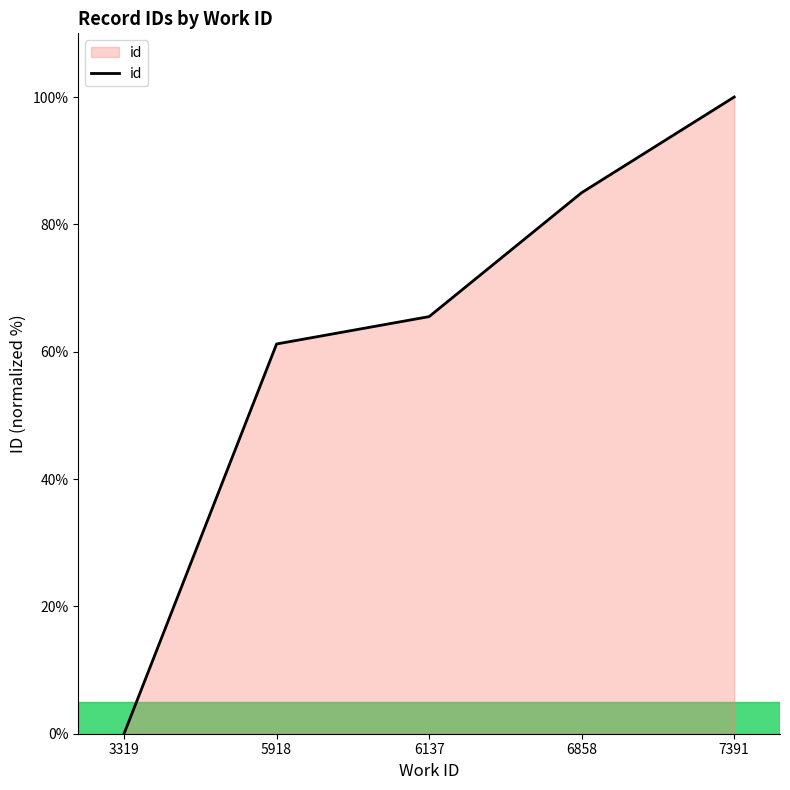

True or false: there are more than 1 points higher than both neighbors.

False